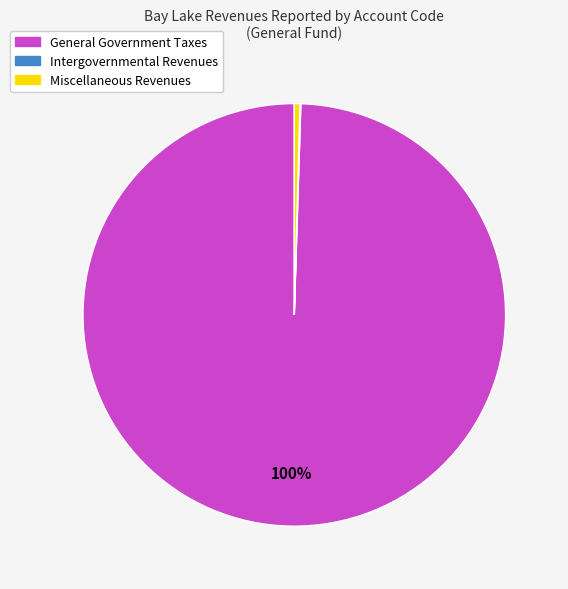

Which slice is the largest?

General Government Taxes